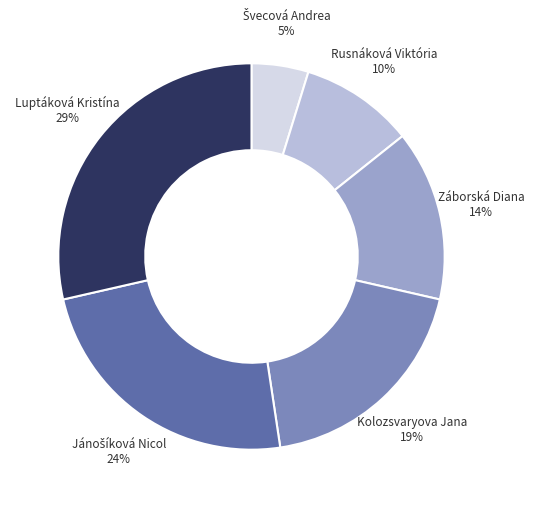

Does any single category account for the majority?

No